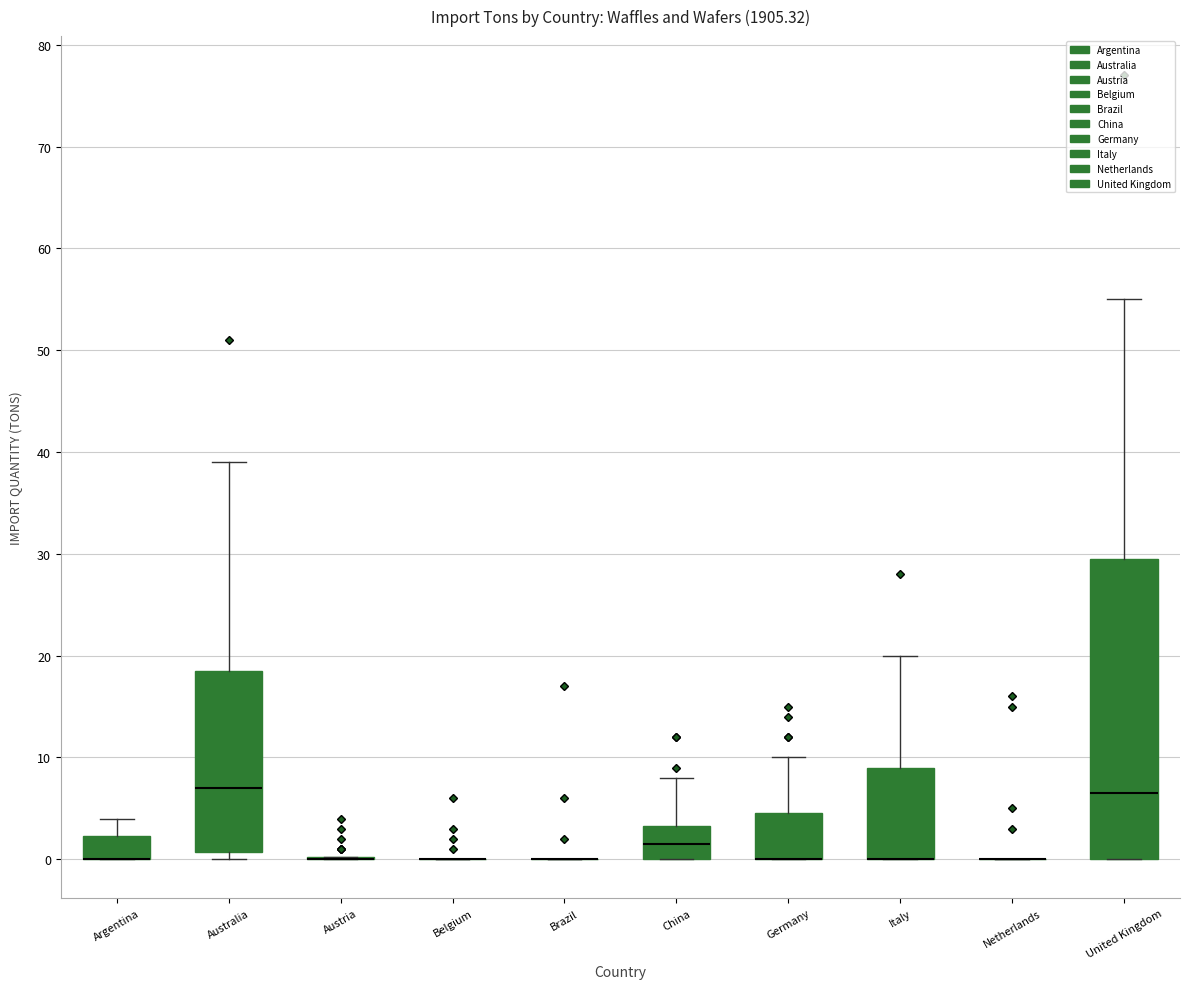

Reading left to right, read every box against the y-axis: the position of its median line, the range the box covers, and the ends of its whiskers. The values are not printed on the chart, so give them approximately, as read against the axis.

Argentina: median 0 (drawn on the box's lower edge), box 0 to 2, whiskers 0 to 4
Australia: median 7, box 1 to 19, whiskers 0 to 39
Austria: box collapsed to a line at 0, whiskers 0 to 0
Belgium: box collapsed to a line at 0, whiskers 0 to 0
Brazil: box collapsed to a line at 0, whiskers 0 to 0
China: median 2, box 0 to 3, whiskers 0 to 8
Germany: median 0 (drawn on the box's lower edge), box 0 to 5, whiskers 0 to 10
Italy: median 0 (drawn on the box's lower edge), box 0 to 9, whiskers 0 to 20
Netherlands: box collapsed to a line at 0, whiskers 0 to 0
United Kingdom: median 7, box 0 to 30, whiskers 0 to 55